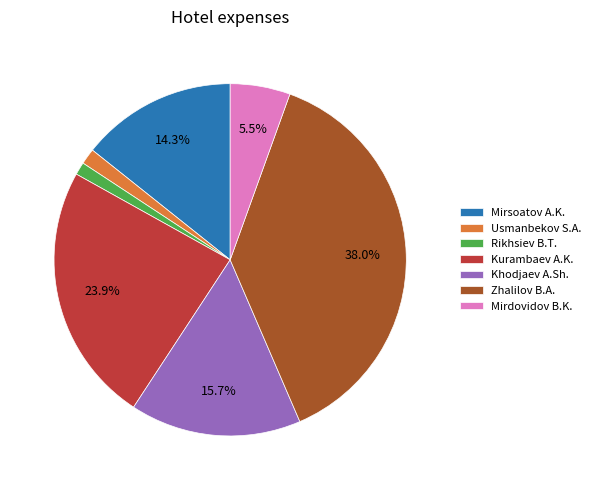

Count the number of slices in the pie.

7